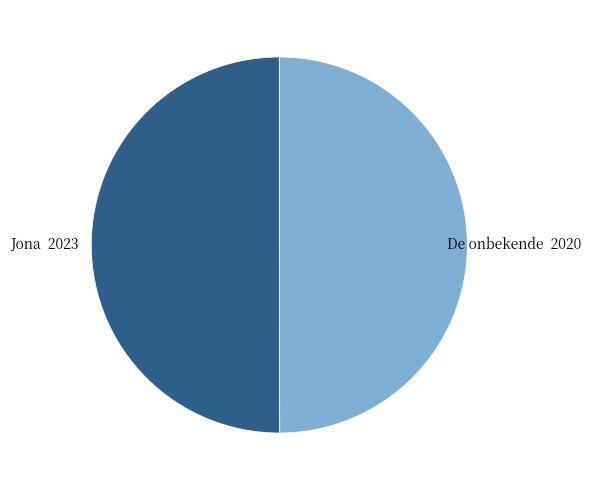

Count the number of slices in the pie.

2